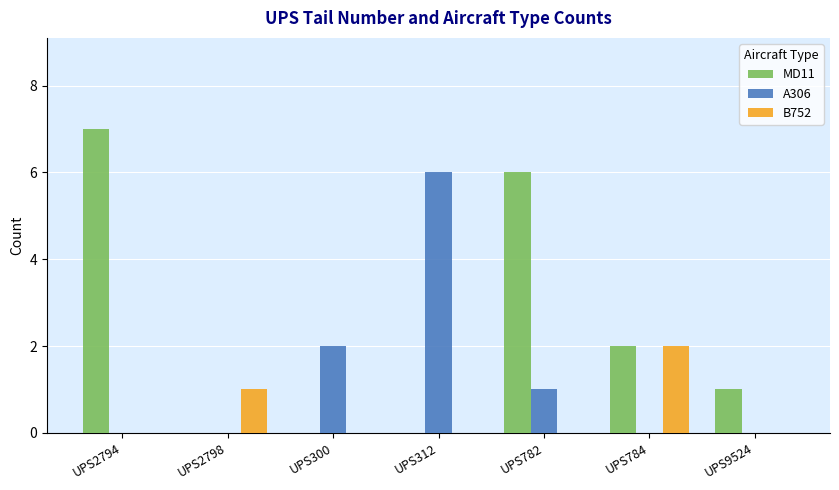

Is the value of MD11 at UPS300 greater than the value of A306 at UPS312?

No